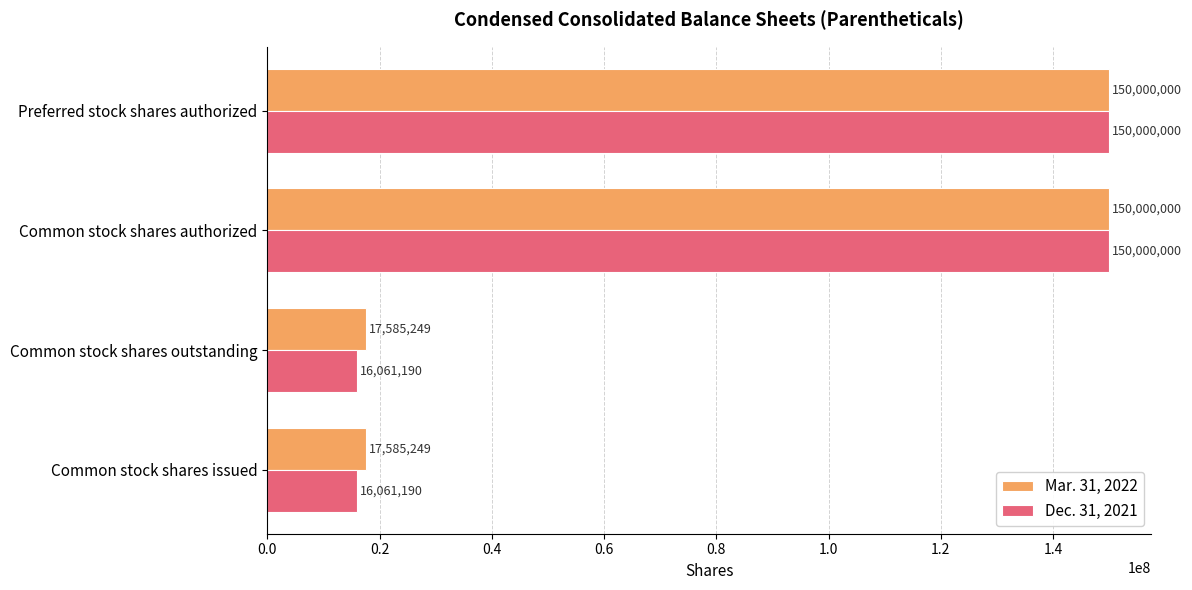

Is it true that Mar. 31, 2022 equals 102428297 at Preferred stock shares authorized?

False